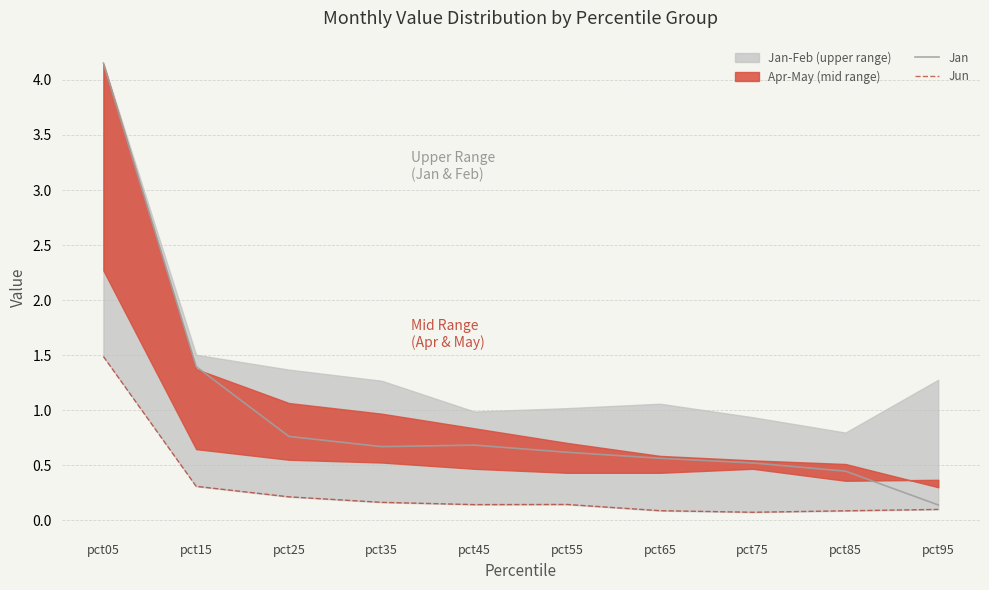

How many lines are shown in the chart?

2